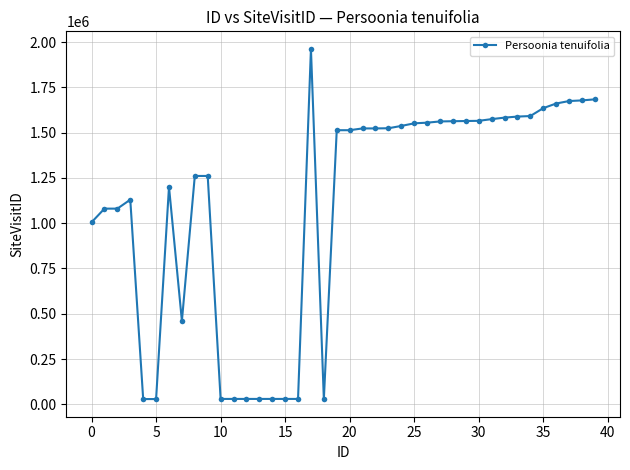

What is the maximum value shown in the chart?

1962542